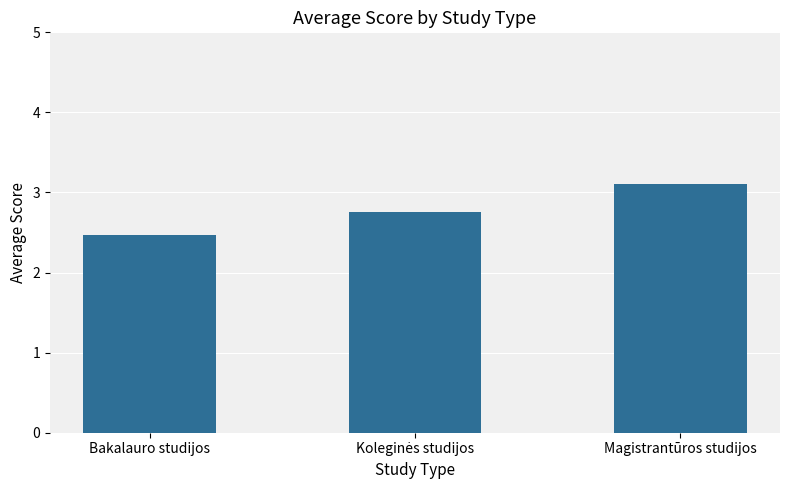

Count the values in the range 2 to 3.

2